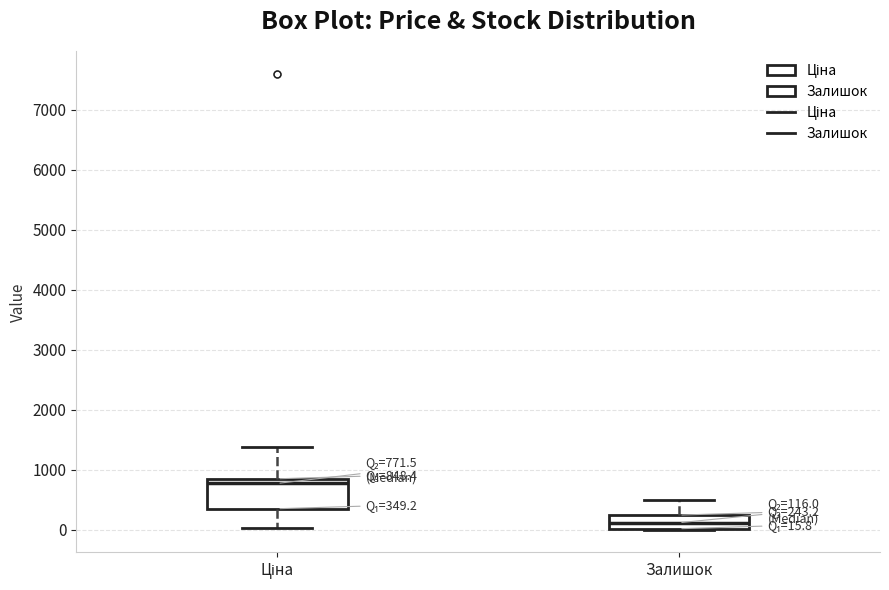

Which box is the tallest, from its lower edge to its upper edge?

Ціна